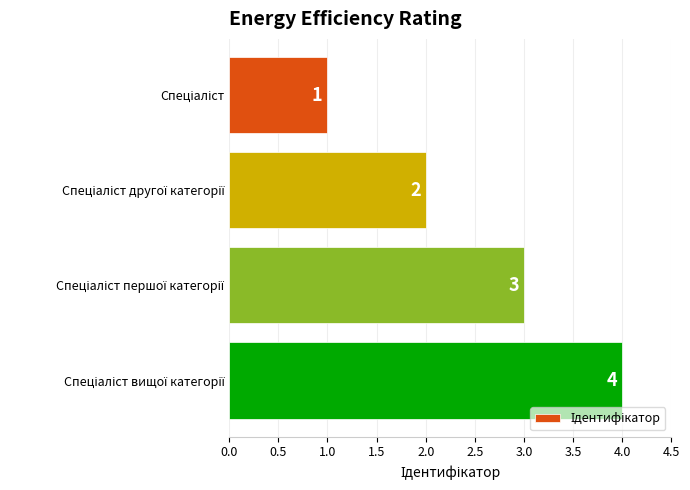

Count the values in the range 2 to 4.

3